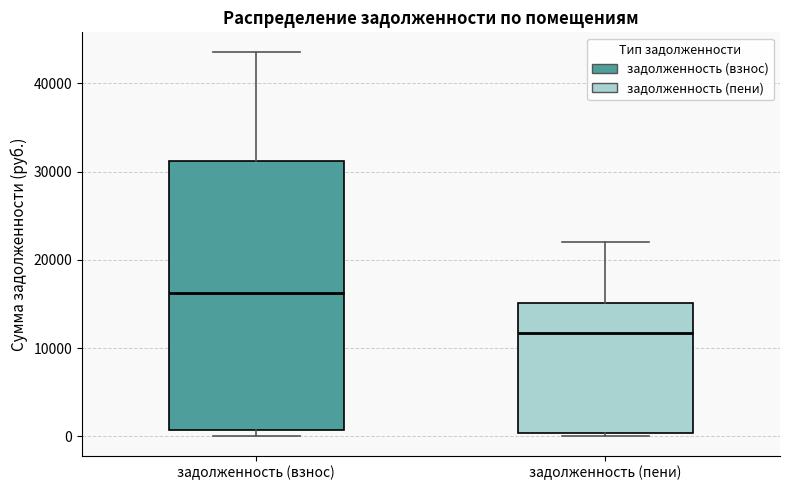

Which box has the lowest median line?

задолженность (пени)